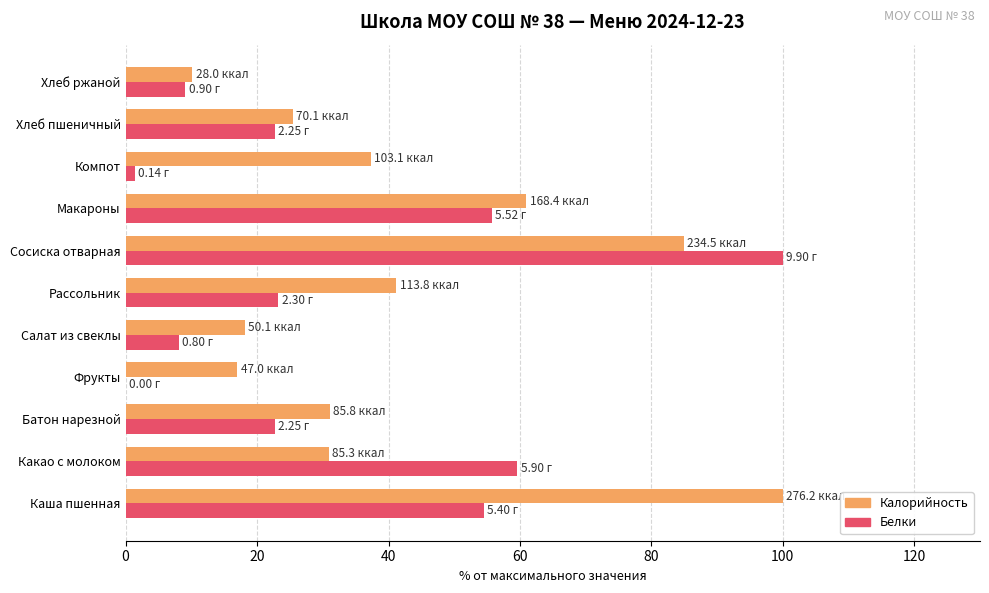

Which series changed the most between Какао с молоком and Рассольник?

Белки